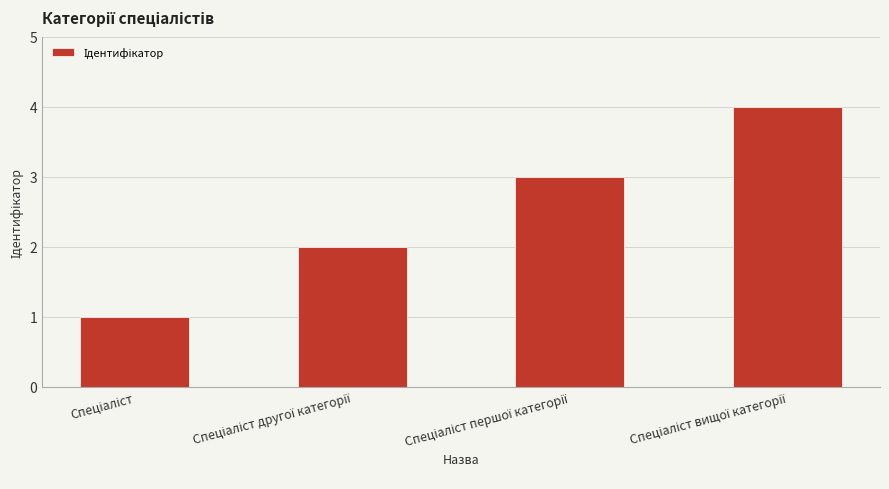

What is the maximum value shown in the chart?

4